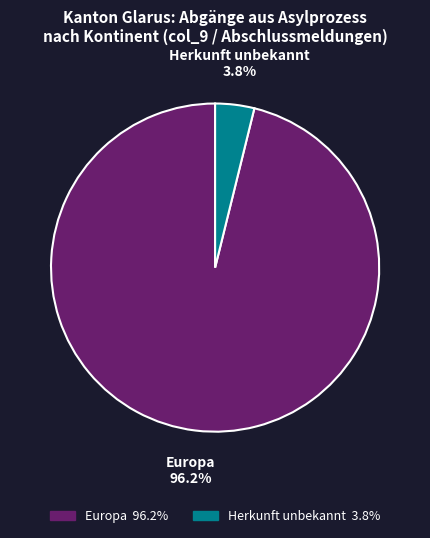

What is the majority slice?

Europa